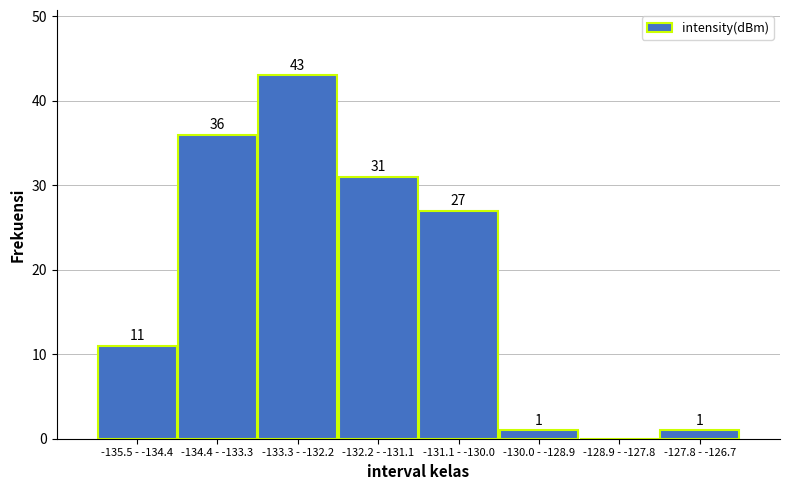

Reading right to left, what are all the values shown in this chart?

-127.8 - -126.7=1	-128.9 - -127.8=0	-130.0 - -128.9=1	-131.1 - -130.0=27	-132.2 - -131.1=31	-133.3 - -132.2=43	-134.4 - -133.3=36	-135.5 - -134.4=11